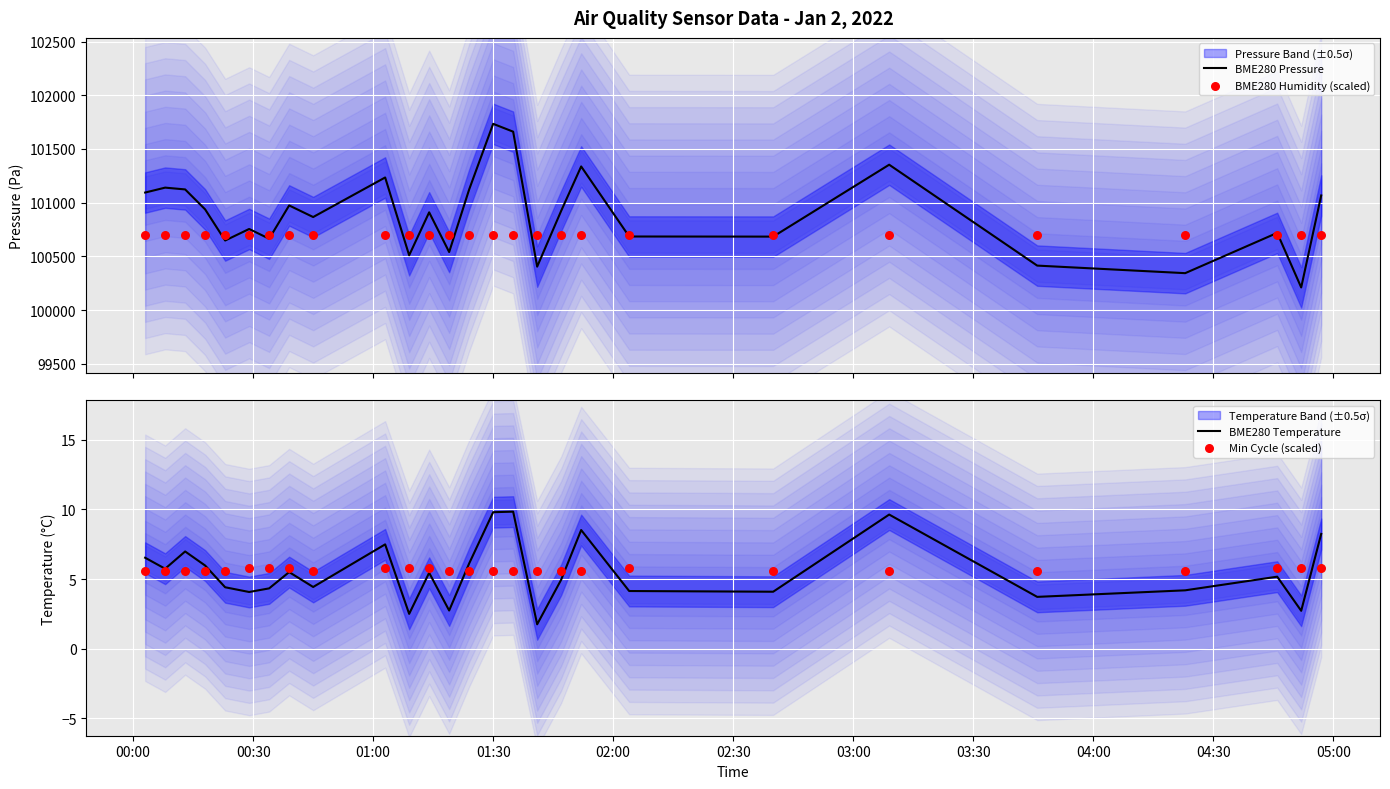

What is the highest value of the BME280 Pressure series?

101734.2